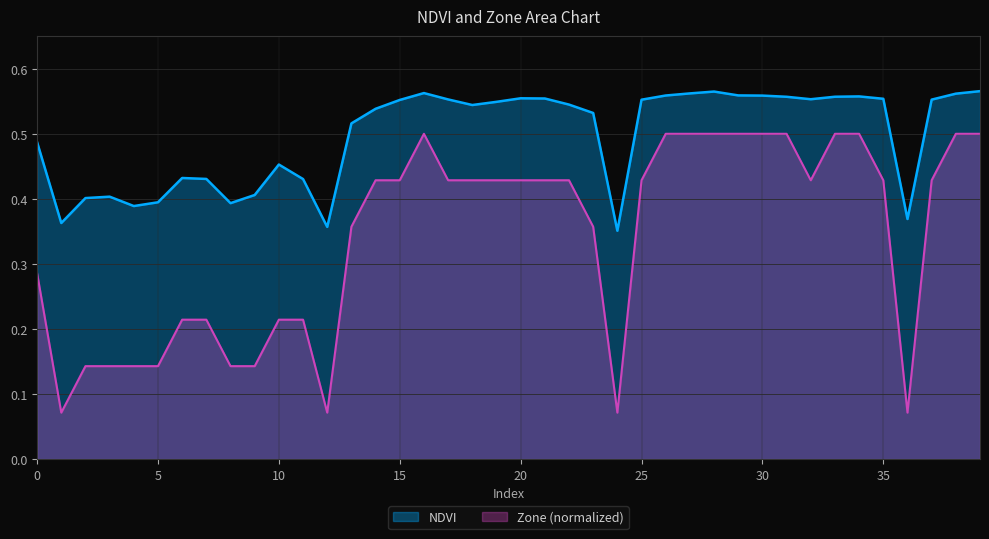

True or false: Zone and NDVI intersect in this chart.

False